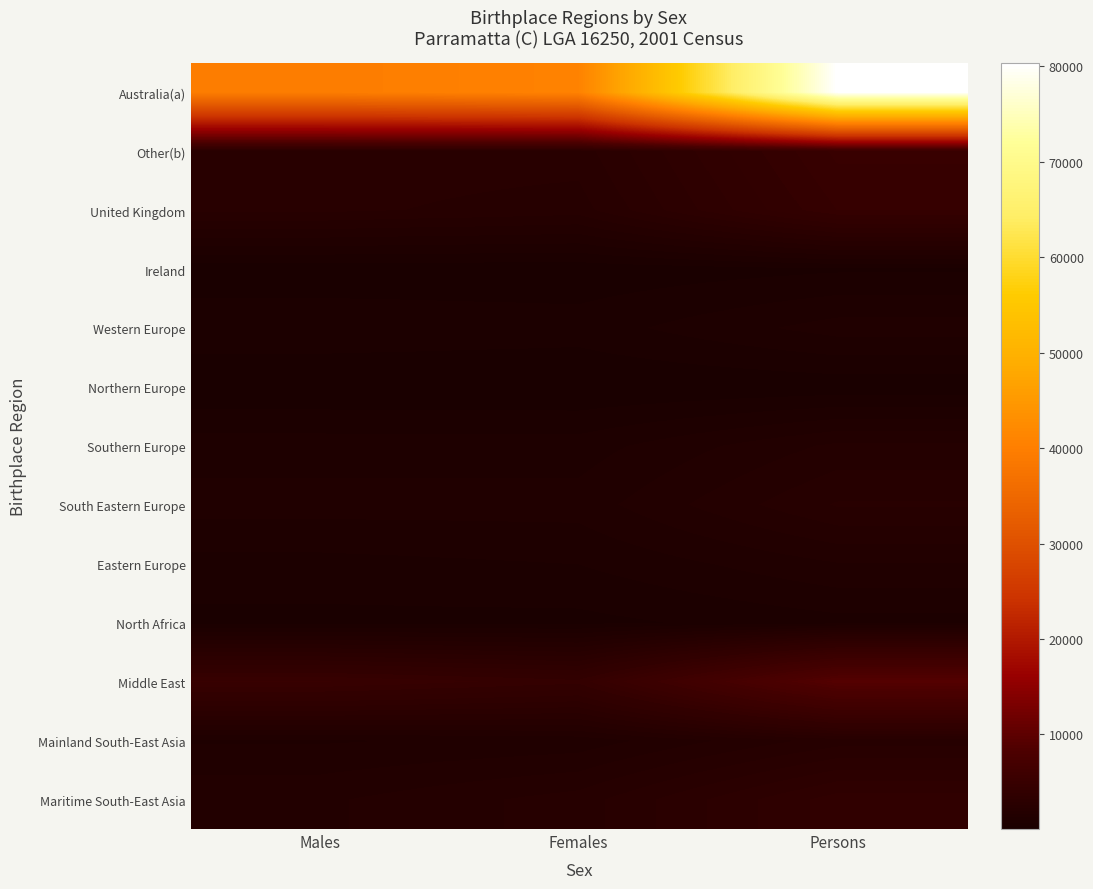

Reading left to right, extract all data points from this chart.

Australia(a): Males=39618	Females=40687	Persons=80305
Other(b): Males=2446	Females=2426	Persons=4872
United Kingdom: Males=2350	Females=2125	Persons=4475
Ireland: Males=178	Females=170	Persons=348
Western Europe: Males=623	Females=545	Persons=1168
Northern Europe: Males=104	Females=82	Persons=186
Southern Europe: Males=867	Females=859	Persons=1726
South Eastern Europe: Males=1154	Females=1158	Persons=2312
Eastern Europe: Males=605	Females=714	Persons=1319
North Africa: Males=298	Females=296	Persons=594
Middle East: Males=4826	Females=4268	Persons=9094
Mainland South-East Asia: Males=982	Females=1129	Persons=2111
Maritime South-East Asia: Males=1589	Females=2112	Persons=3701